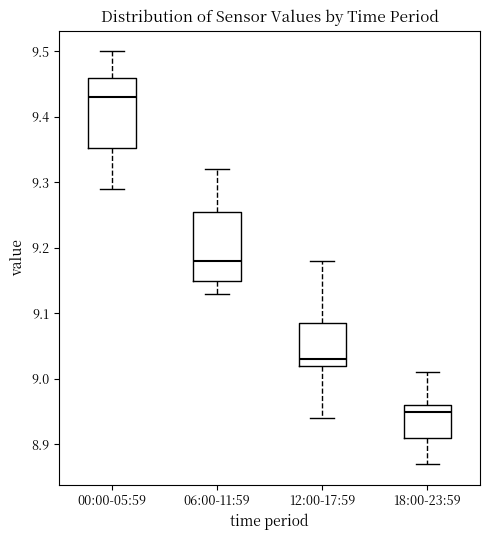

Which box has the highest median line?

00:00-05:59